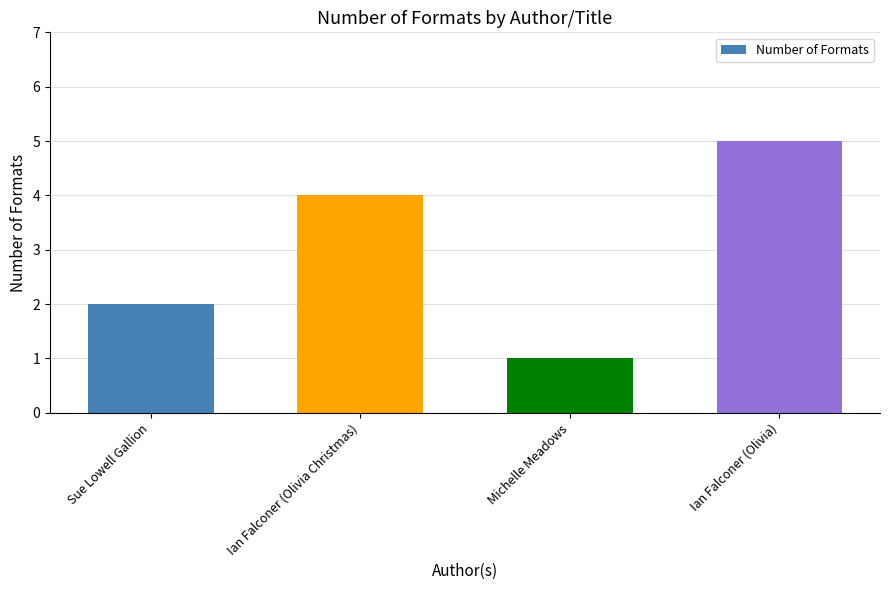

Reading right to left, what are all the values shown in this chart?

5	1	4	2